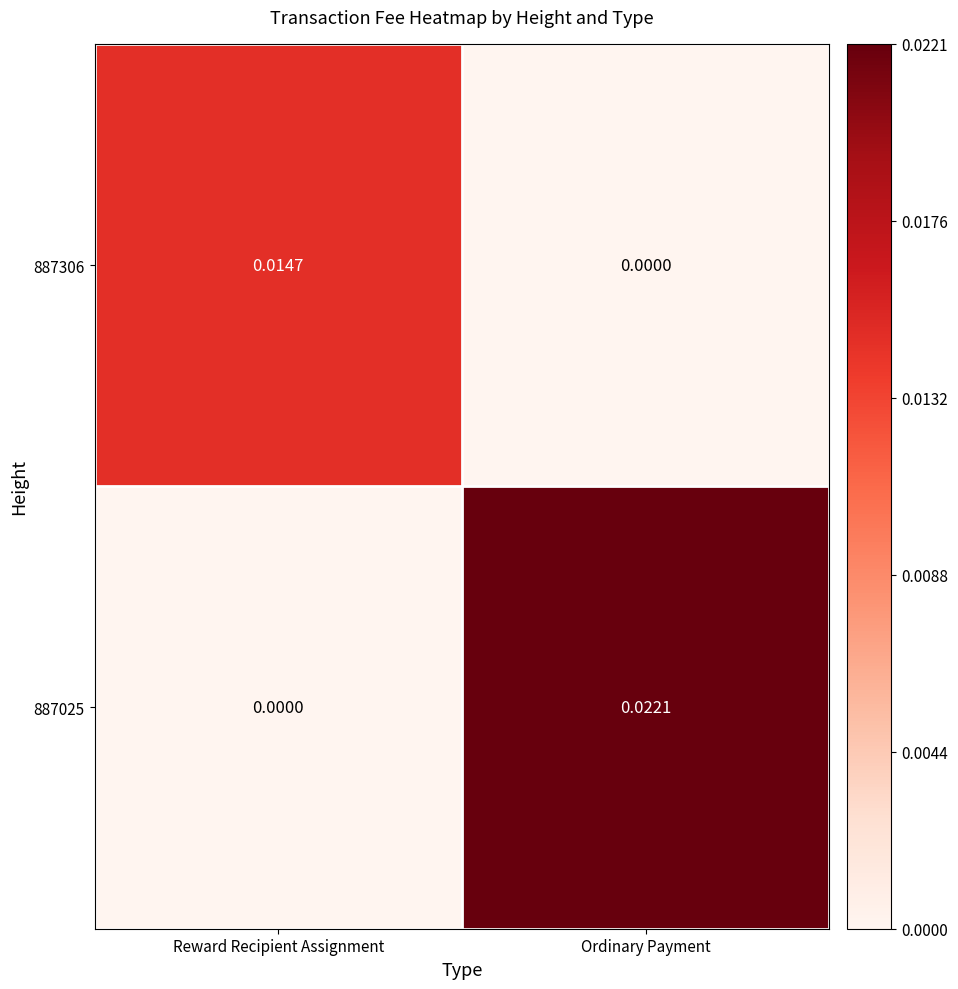

Which series has the largest total across all categories?

887025